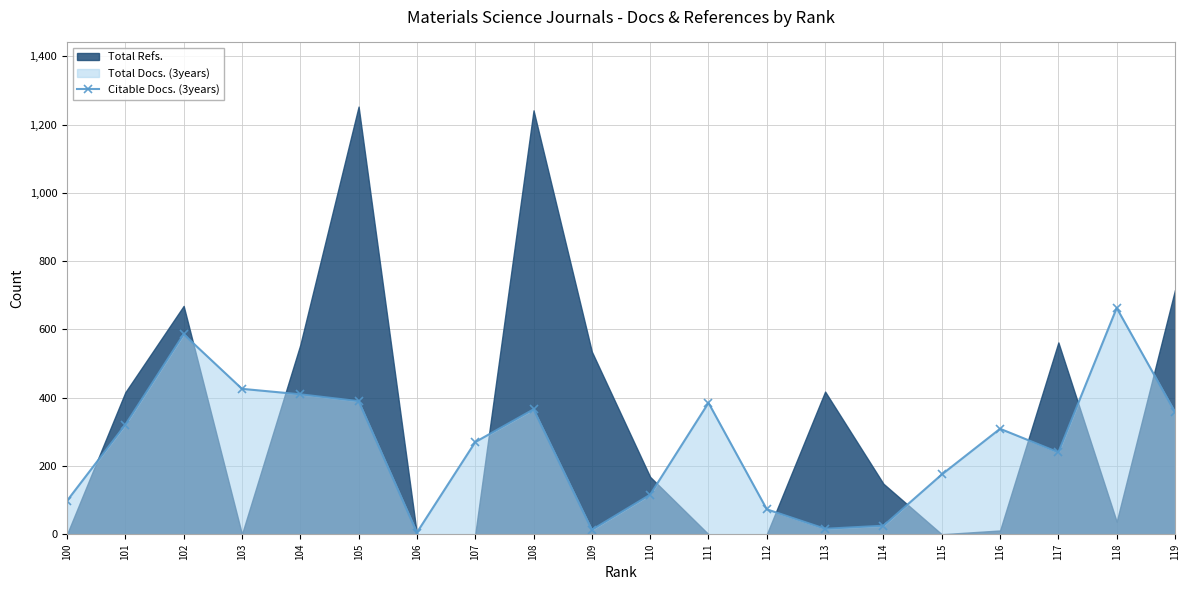

At which label is the value closest to 334?

101